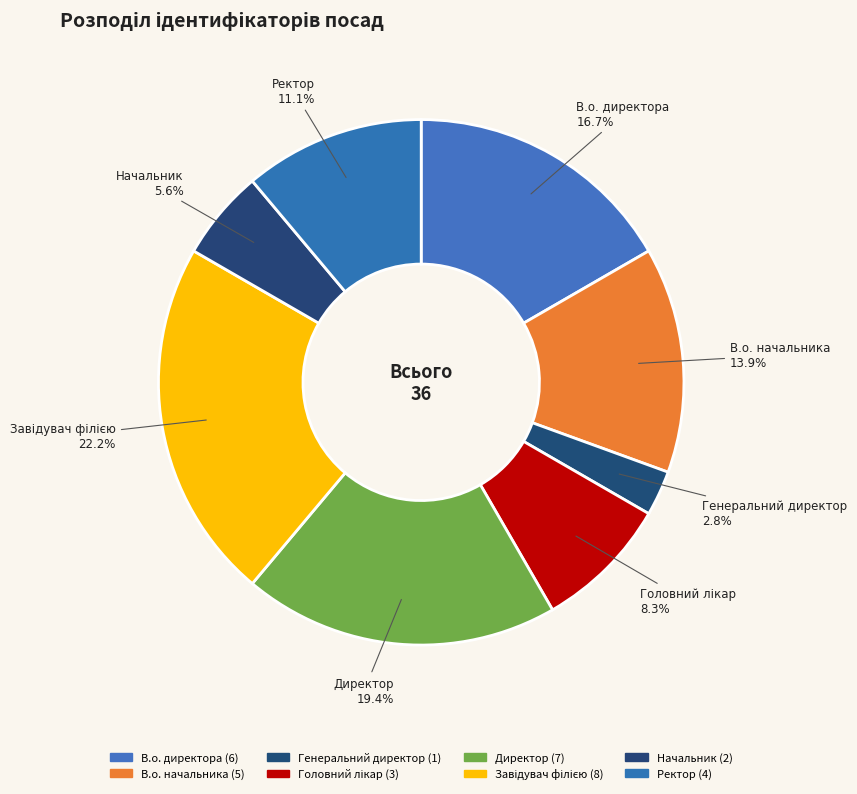

Rank the categories by value from lowest to highest.

Генеральний директор, Начальник, Головний лікар, Ректор, В.о. начальника, В.о. директора, Директор, Завідувач філією